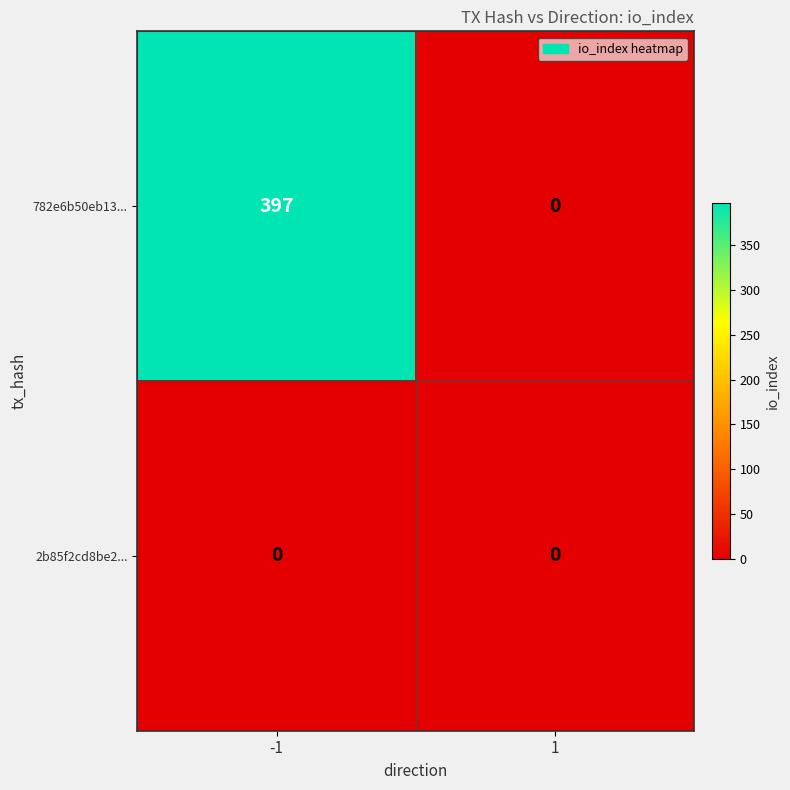

At which category does the chart reach its peak across all series?

-1